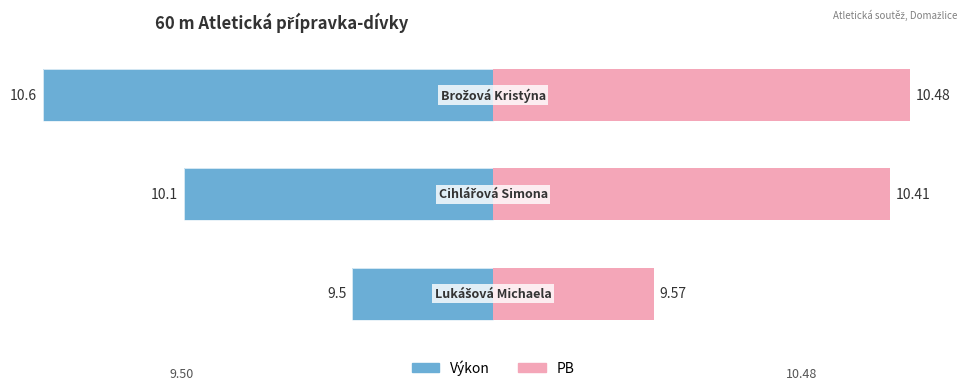

At which category is the sum across all series the highest?

Brožová Kristýna